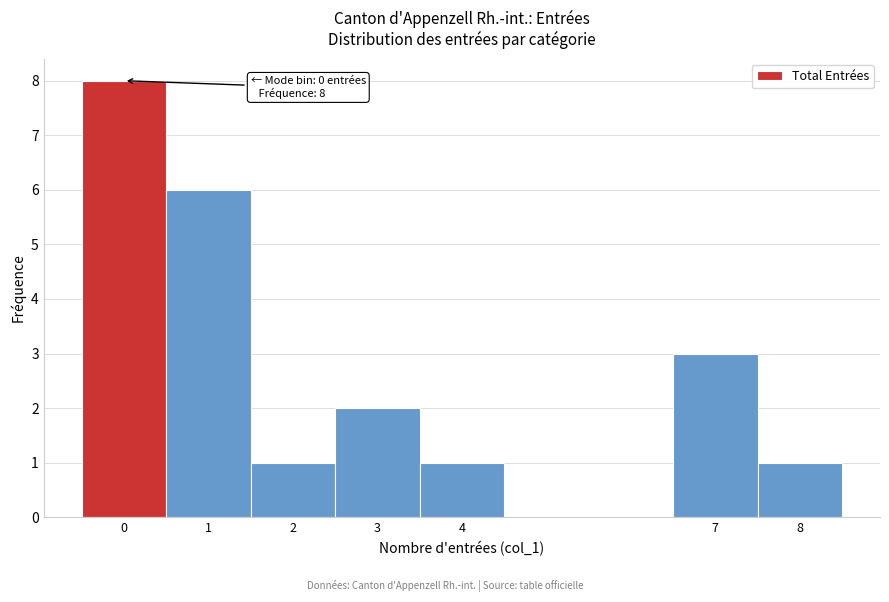

Over which range of the x-axis is the bar tallest?

-0.5 to 0.5